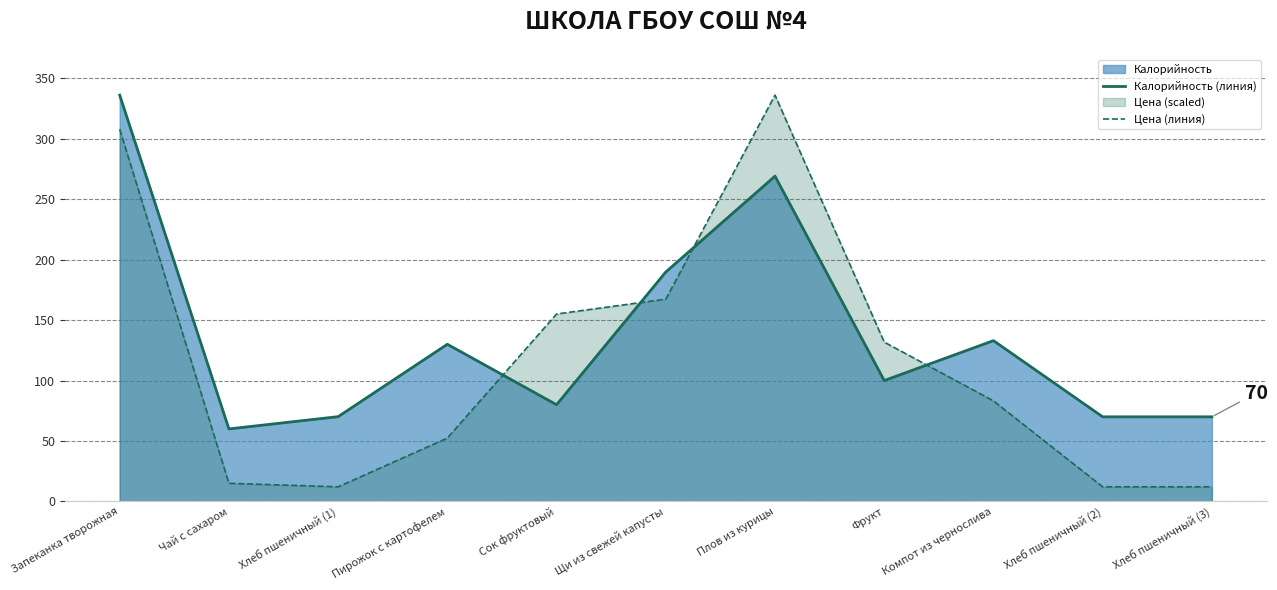

What is the highest value of the Калорийность (линия) series?

336.0